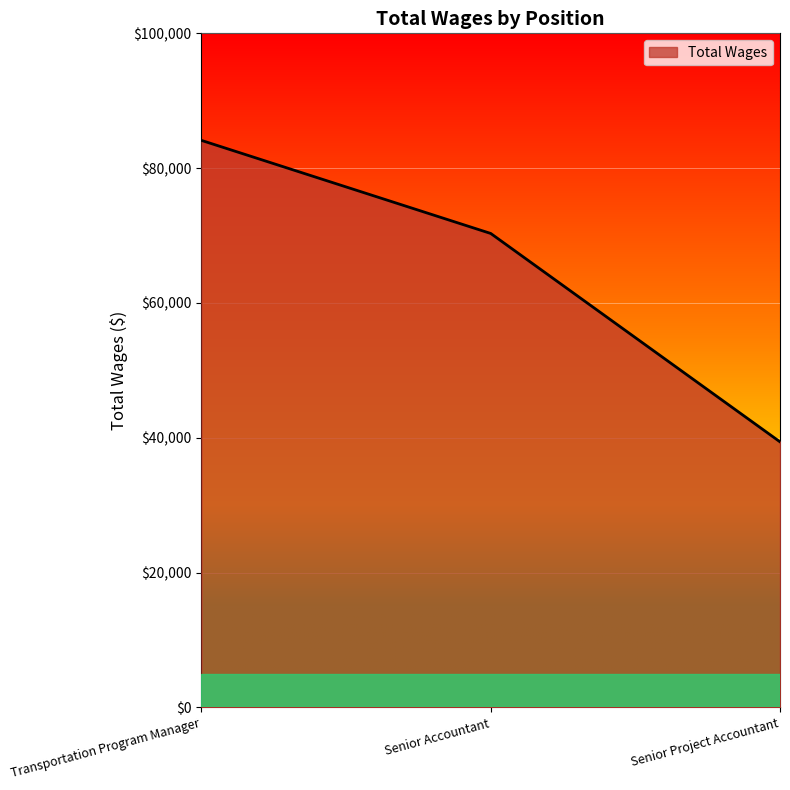

What is the average value?

64603